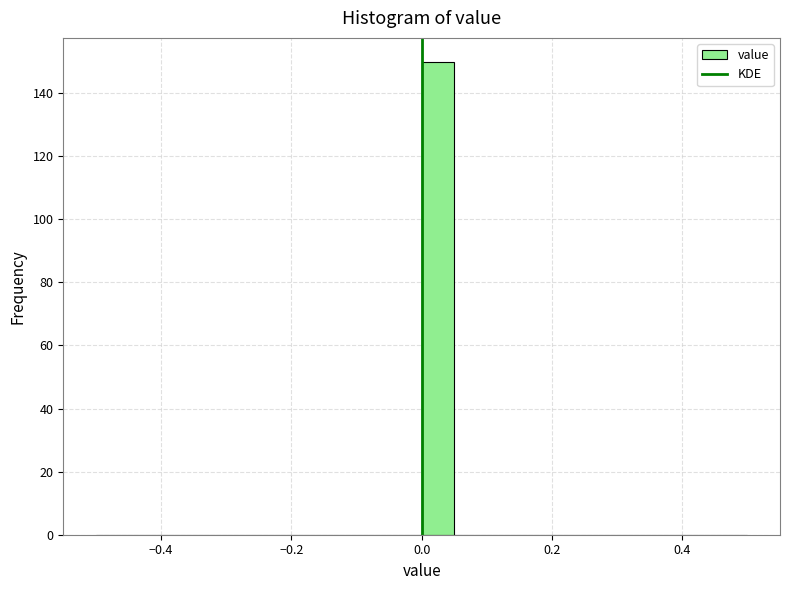

Read against the x-axis, roughly where is the centre of the tallest bar?

0.02